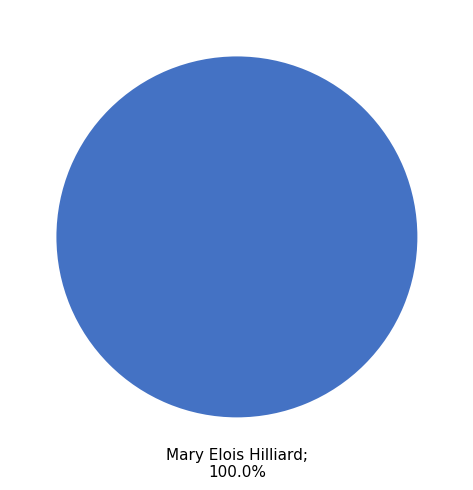

Is there any slice that represents more than half of the pie?

Yes